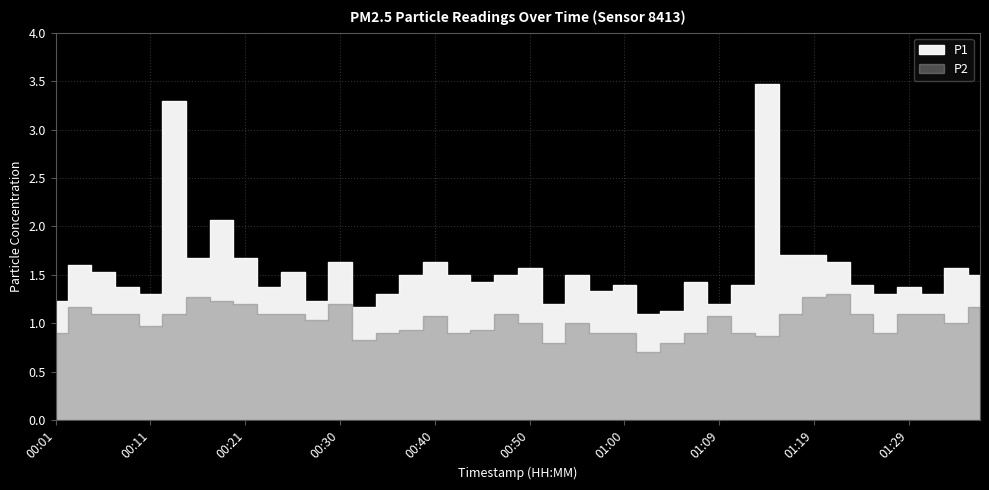

What is the sum of the P1 values at 00:16 and 01:17?

3.4